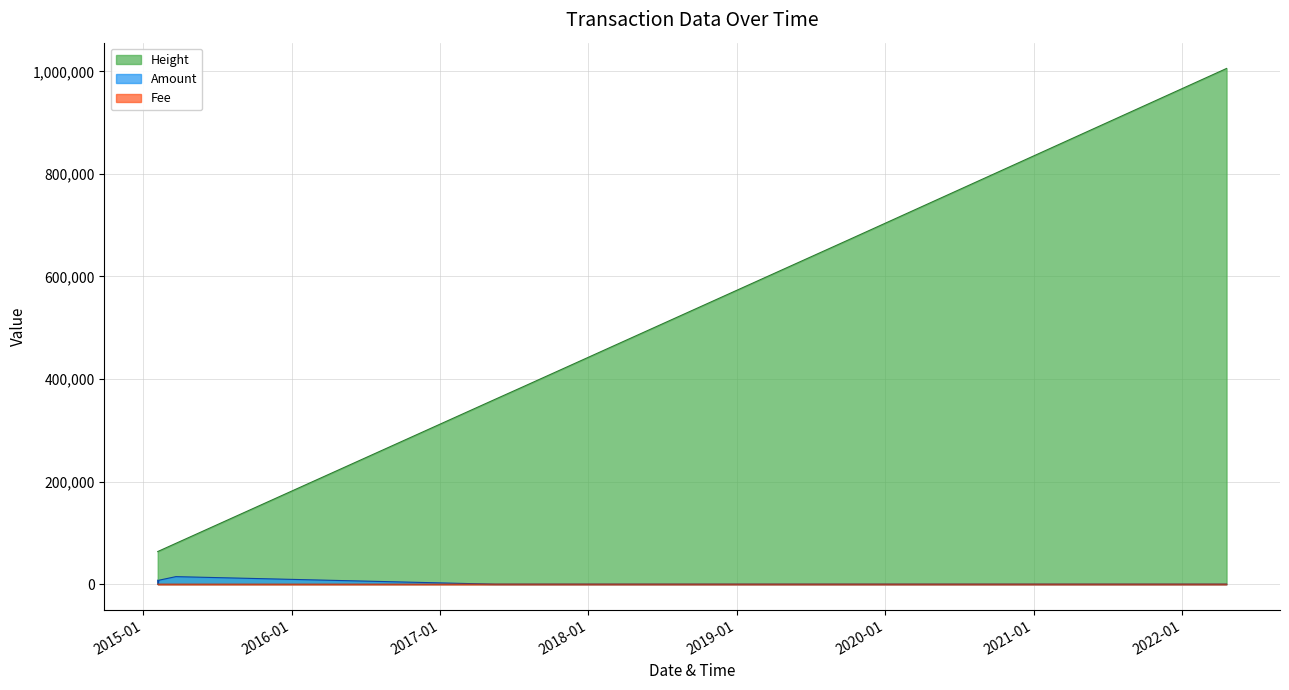

At which category does the chart reach its minimum across all series?

2015-02-06 03:39:06